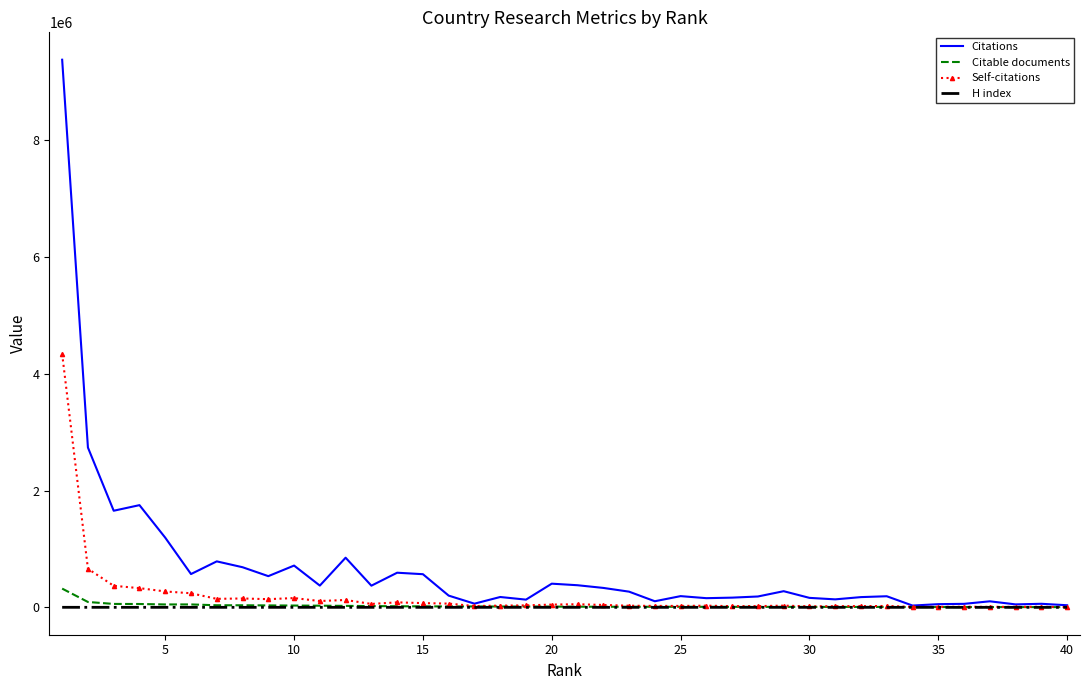

What is the maximum value for Citable documents?

320946